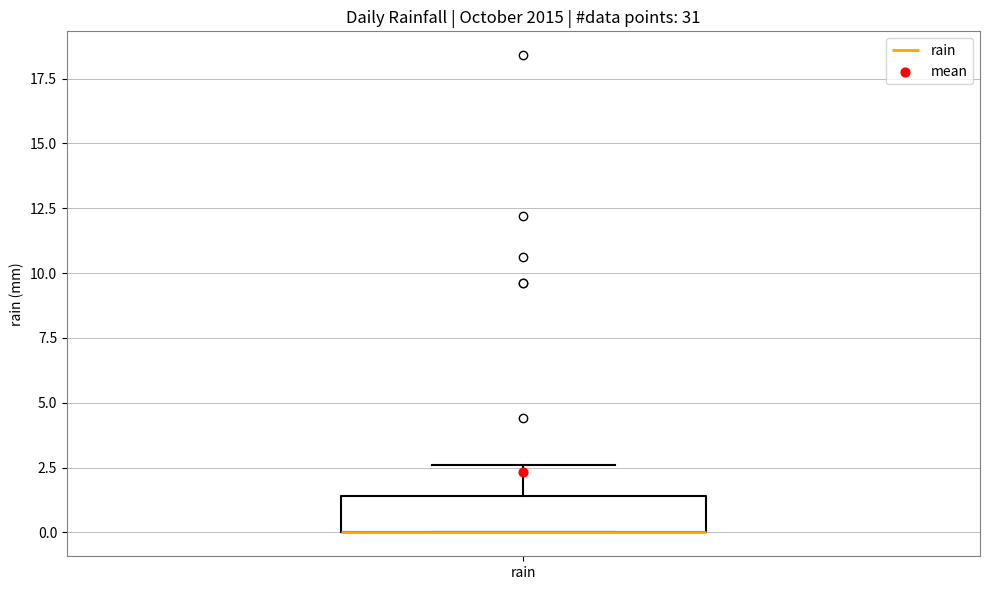

Where is the lower edge of the box for rain on the y-axis? The values are not printed on the chart, so give them approximately, as read against the axis.

0.0